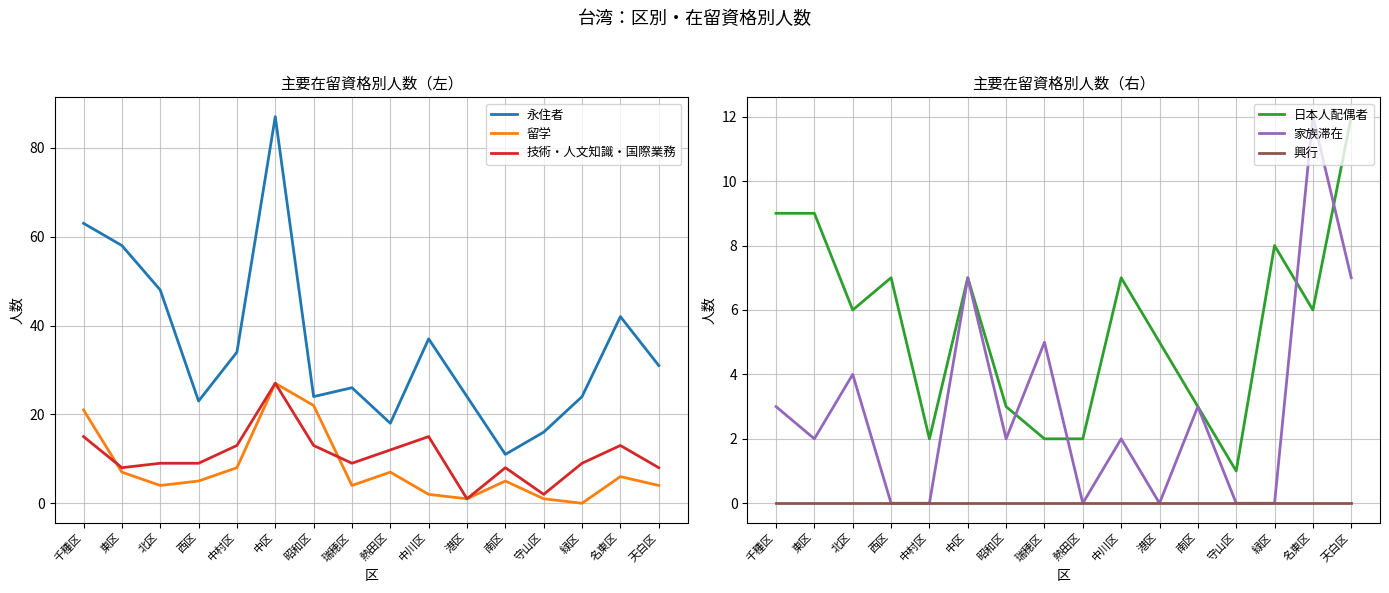

Between 中区 and 北区, which is larger?

中区